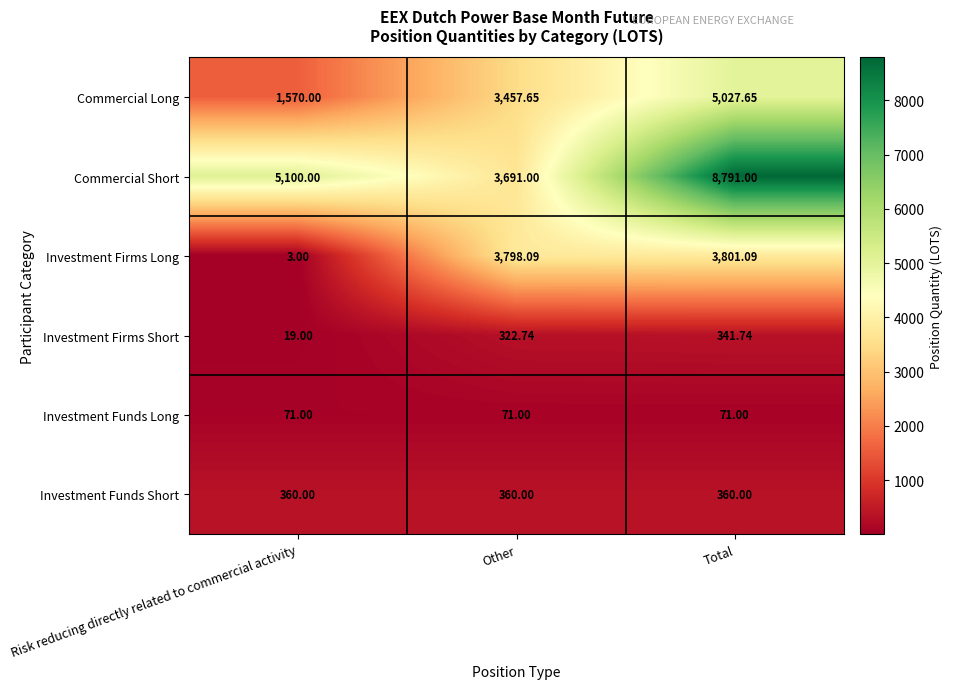

Which series has the widest spread of values?

Commercial Short